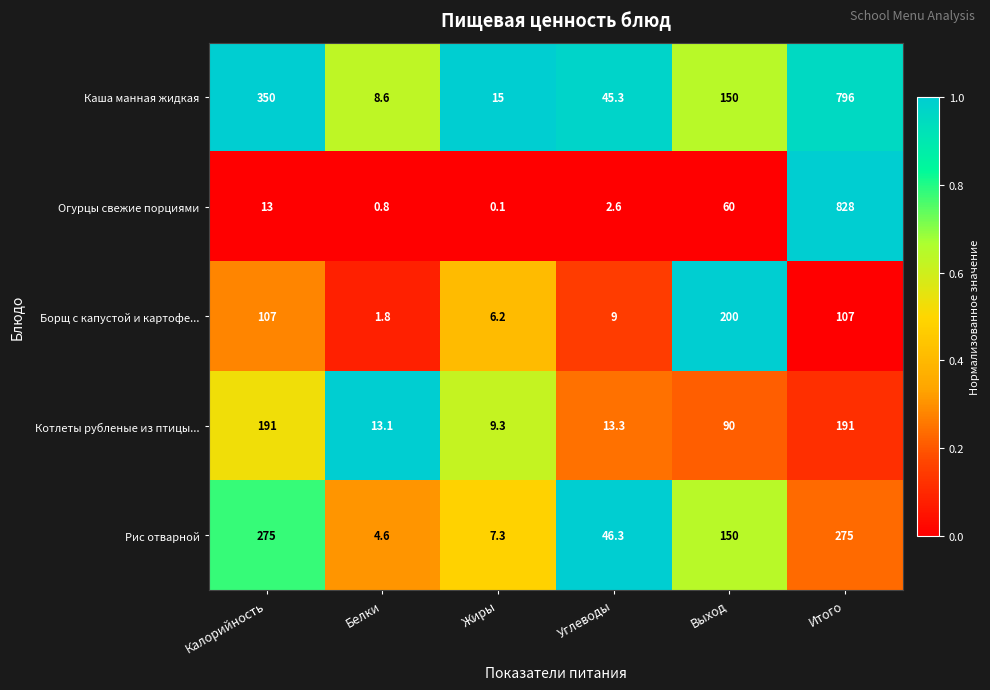

Which series has the largest range (max minus min)?

Огурцы свежие порциями